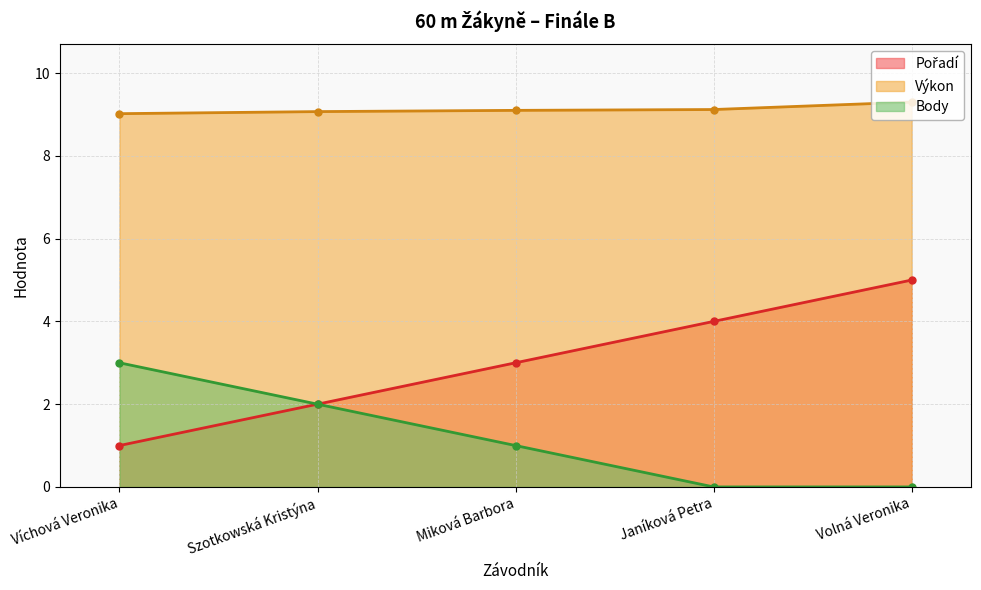

Is it true that Body equals 0.0 at Volná Veronika?

True